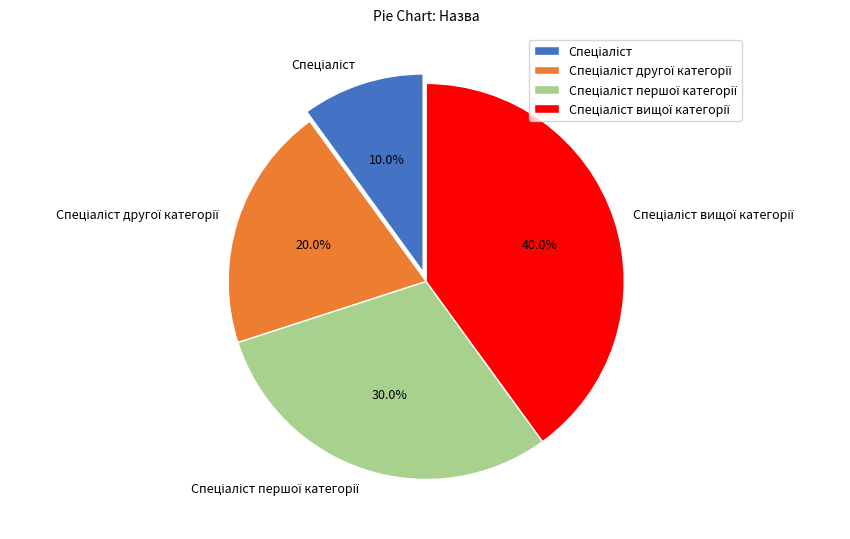

How many segments does this pie chart have?

4